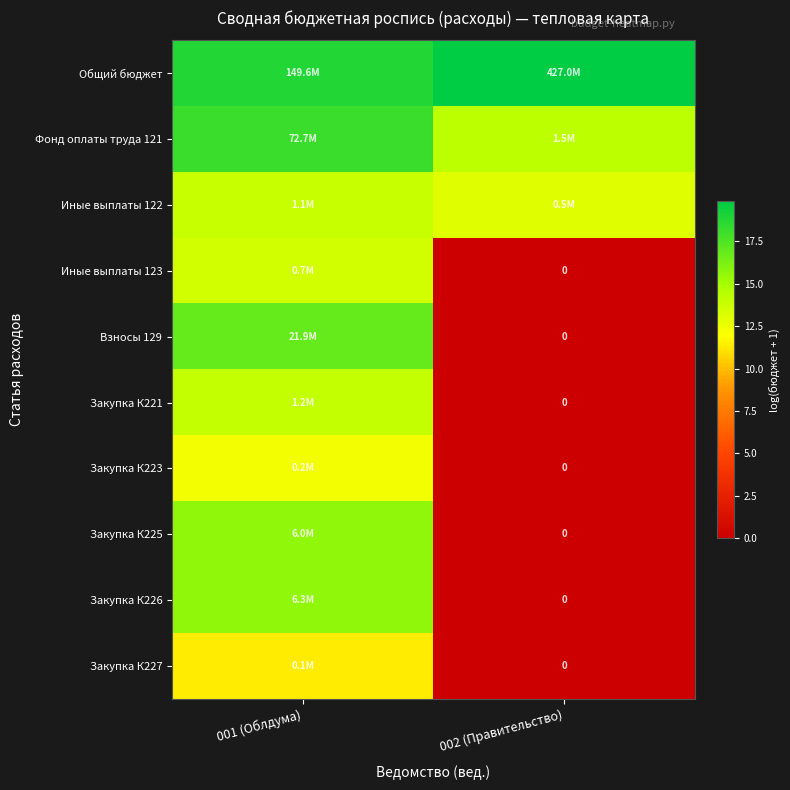

At how many categories does at least one series exceed 0?

2